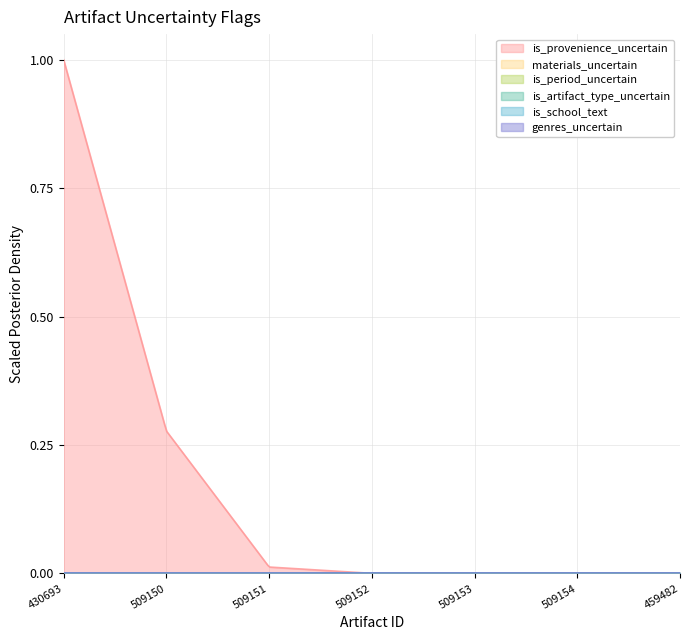

What is the label of the 1st point from the left?

430693